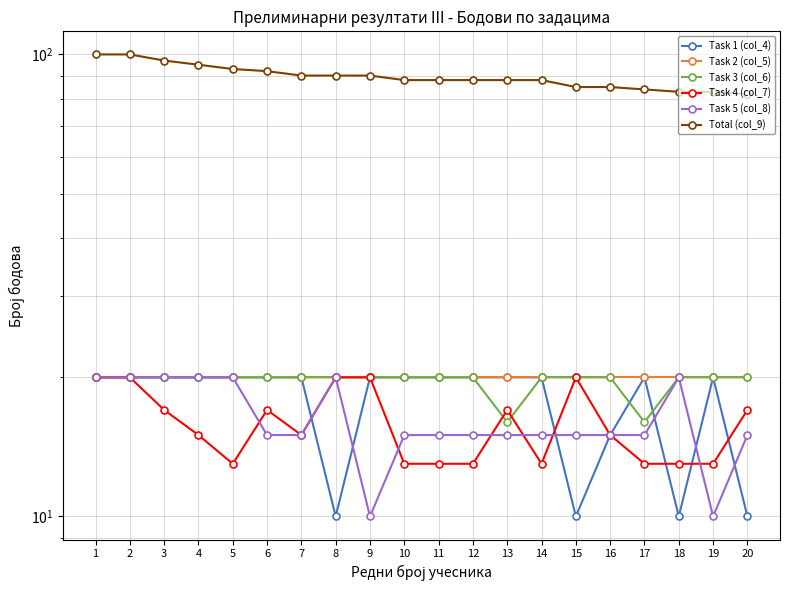

The Task 4 (col_7) series shows 34 at 9. True or false?

False